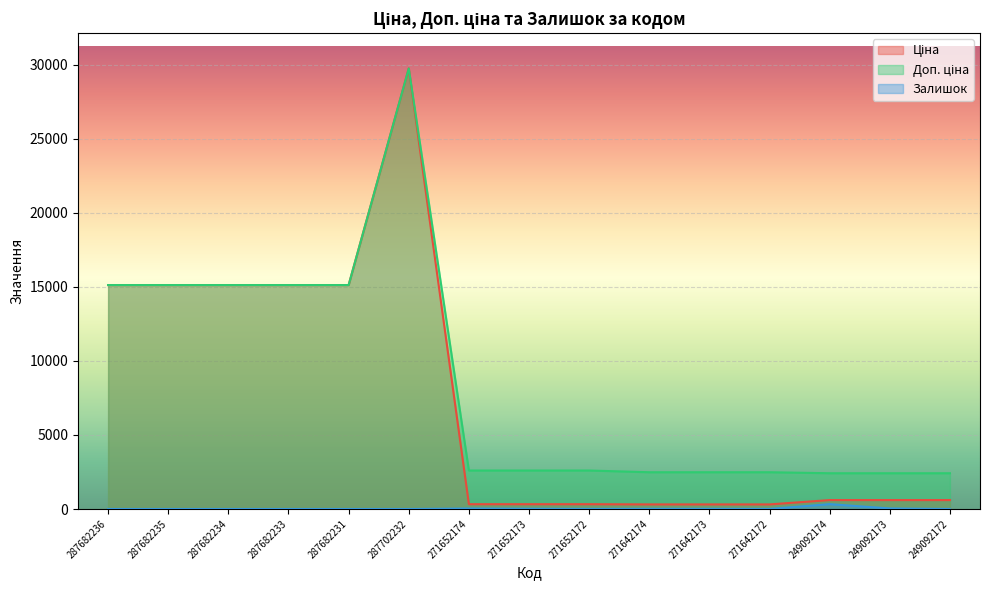

How many data points in Доп. ціна are less than 2598?

6